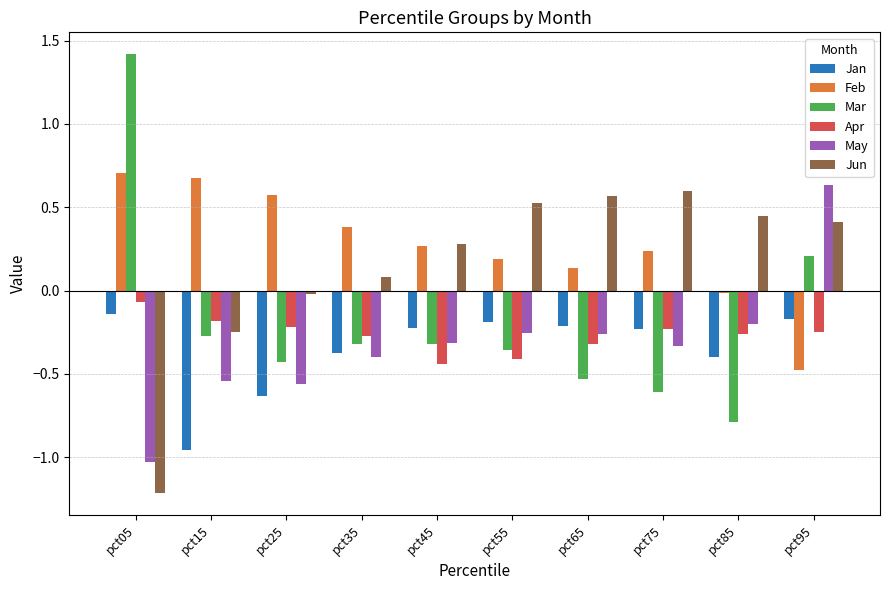

What is the minimum value shown in the chart?

-1.2